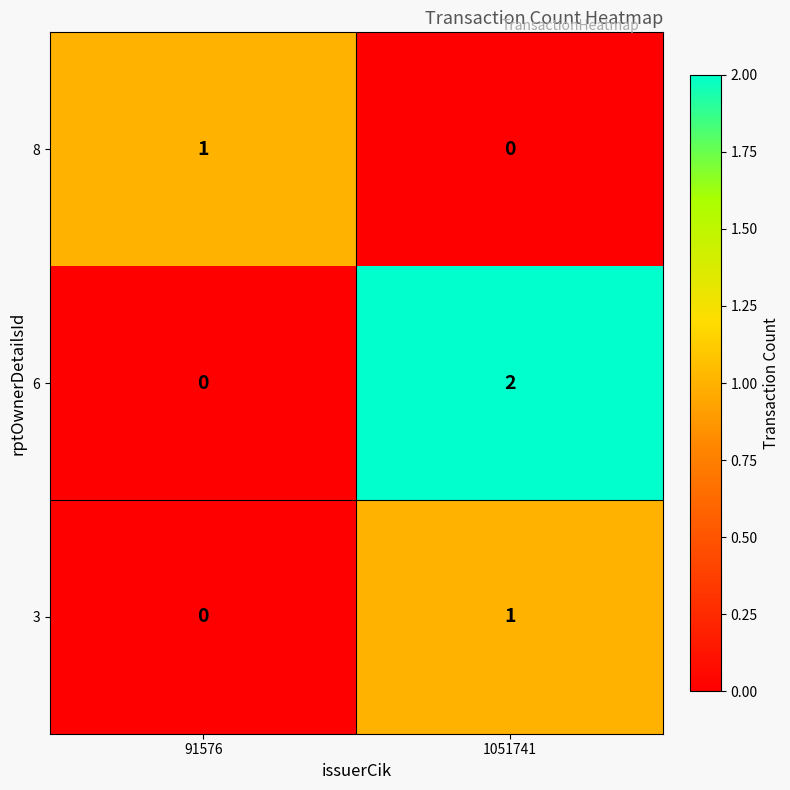

How many categories are shown in the chart?

2